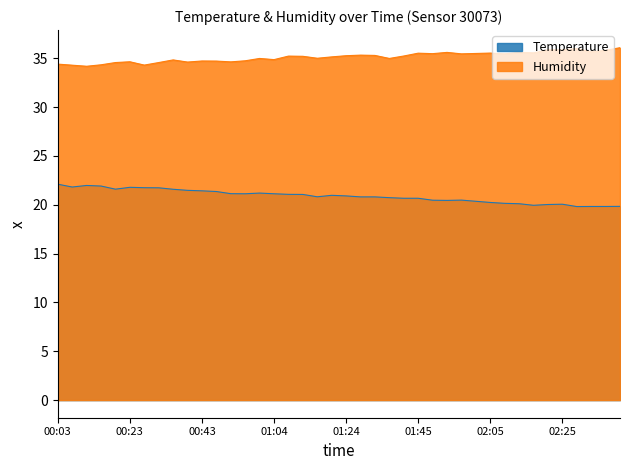

True or false: Humidity and Temperature cross at least once.

False